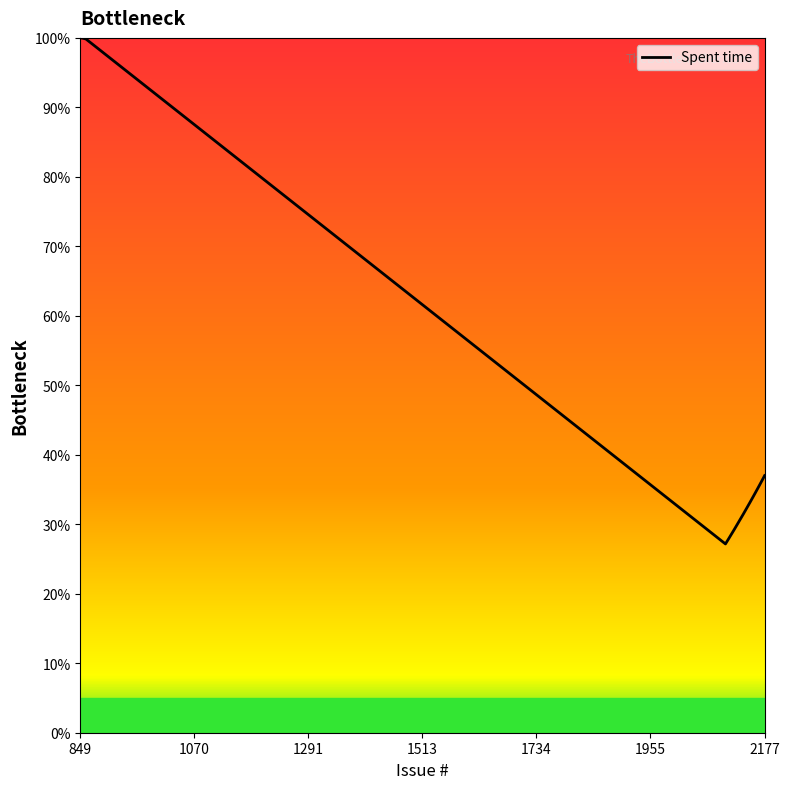

What is the maximum value shown in the chart?

1.0